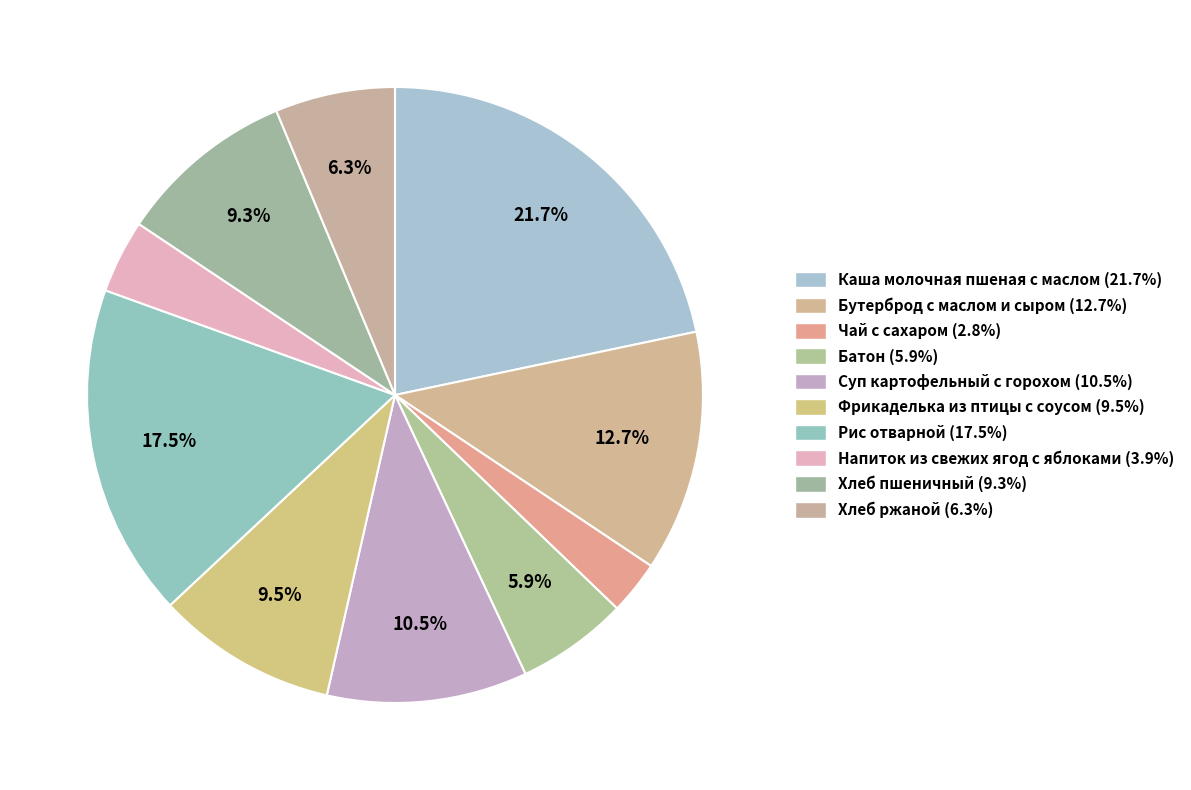

Count the number of slices in the pie.

10